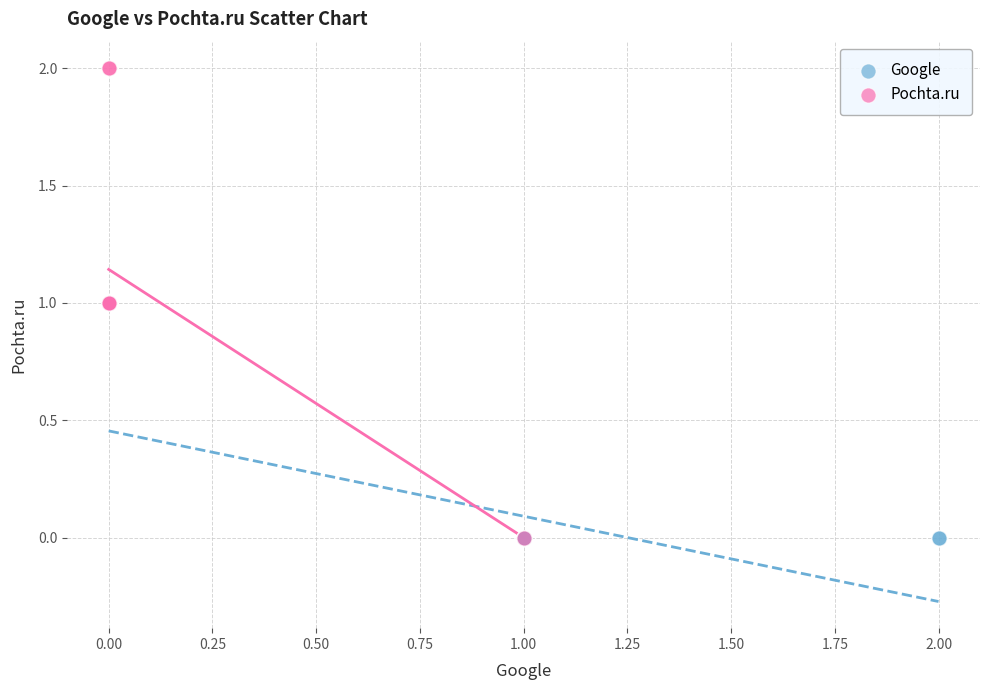

Which series reaches the maximum Y coordinate?

Pochta.ru